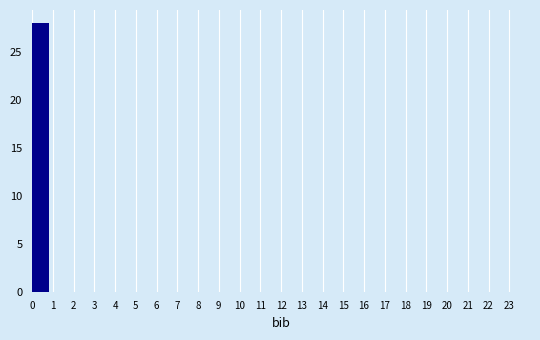

Reading left to right, list every bar in this chart as the range it spans on the x-axis followed by its height. The values are not printed on the chart, so give them approximately, as read against the axis.

0 to 1: 28
1 to 2: 0
2 to 3: 0
3 to 4: 0
4 to 5: 0
5 to 6: 0
6 to 7: 0
7 to 8: 0
8 to 9: 0
9 to 10: 0
10 to 11: 0
11 to 12: 0
12 to 13: 0
13 to 14: 0
14 to 15: 0
15 to 16: 0
16 to 17: 0
17 to 18: 0
18 to 19: 0
19 to 20: 0
20 to 21: 0
21 to 22: 0
22 to 23: 0
23 to 24: 0